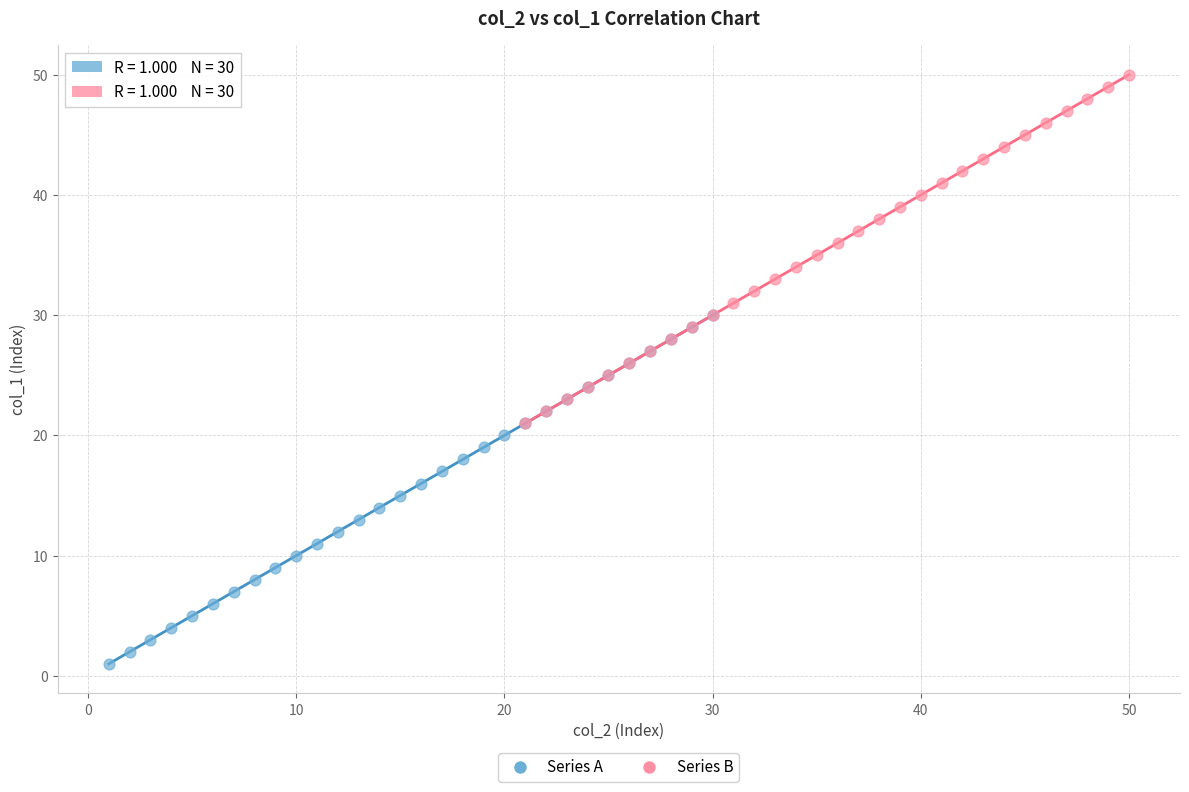

Which series reaches the minimum Y coordinate?

Series A